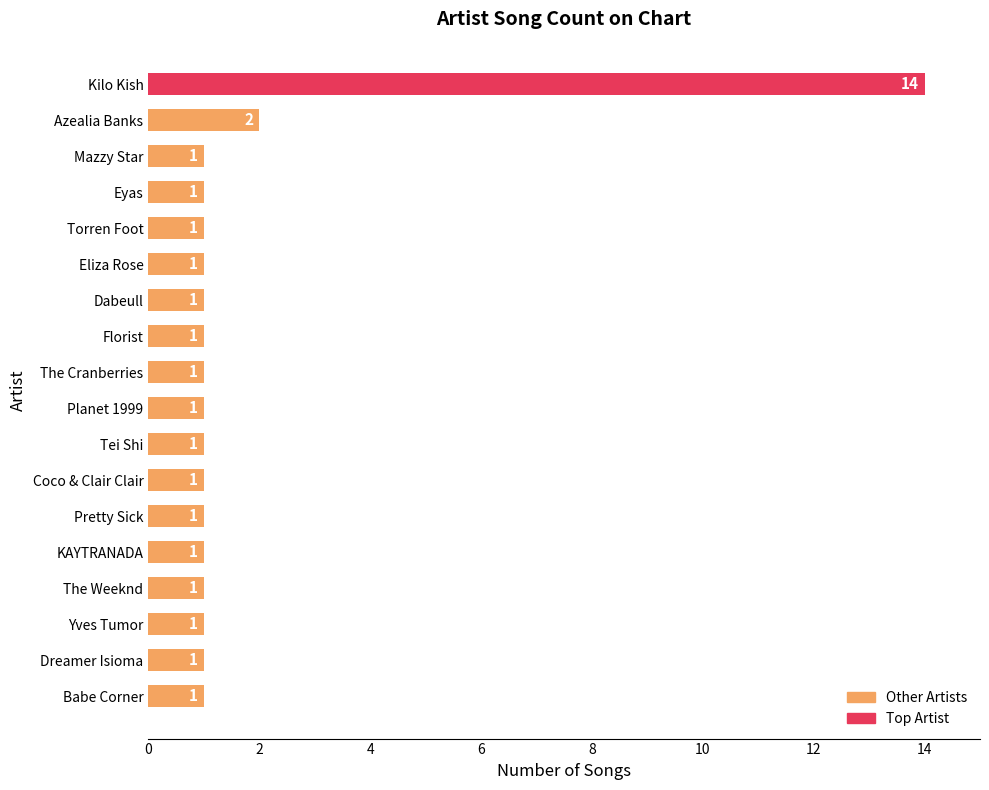

What is the sum of the values at Kilo Kish and Planet 1999?

15